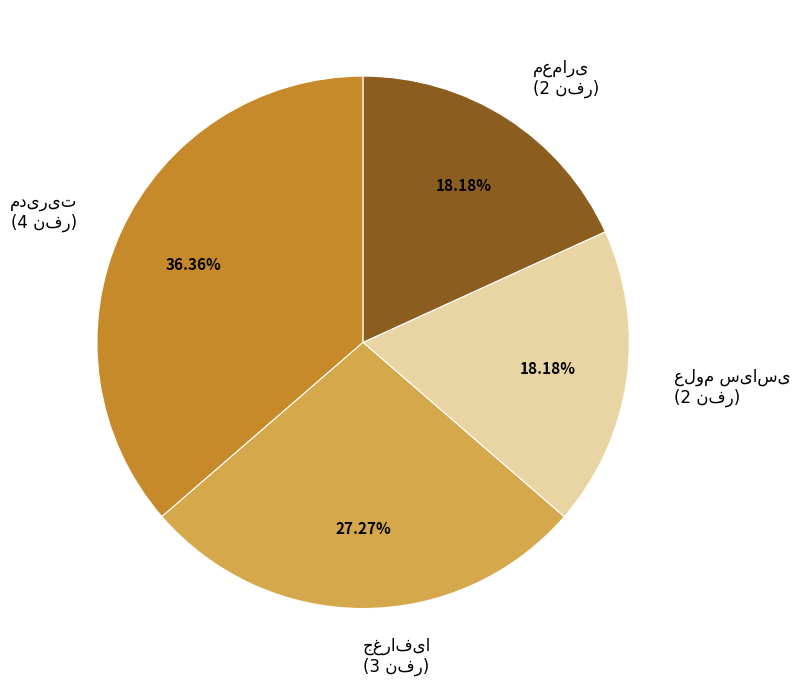

Does any single category account for the majority?

No